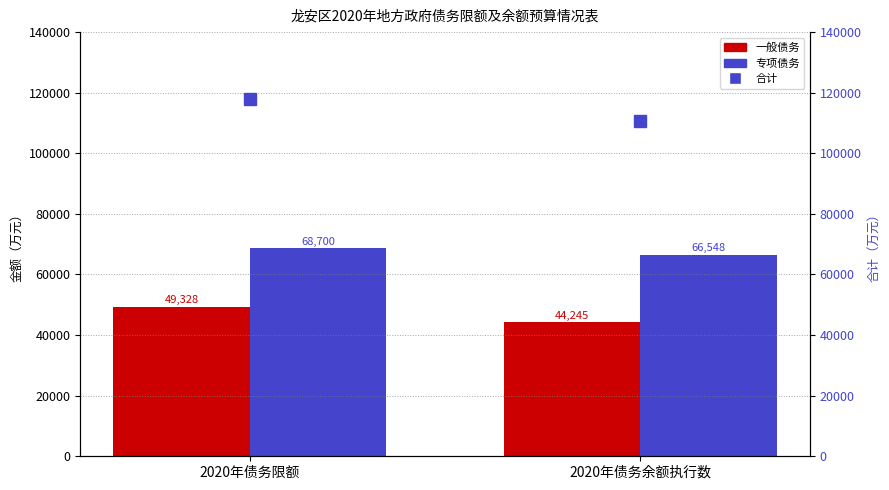

Which series has the largest total across all categories?

合计